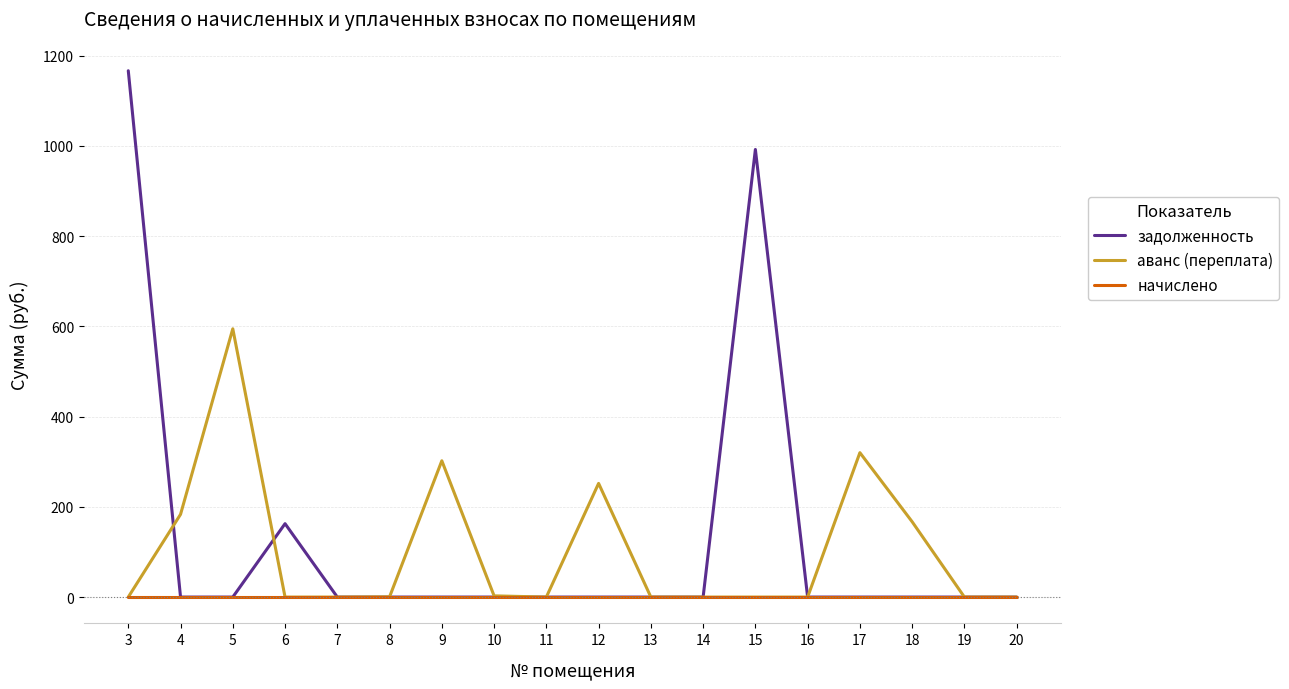

At how many categories does at least one series exceed 849?

2